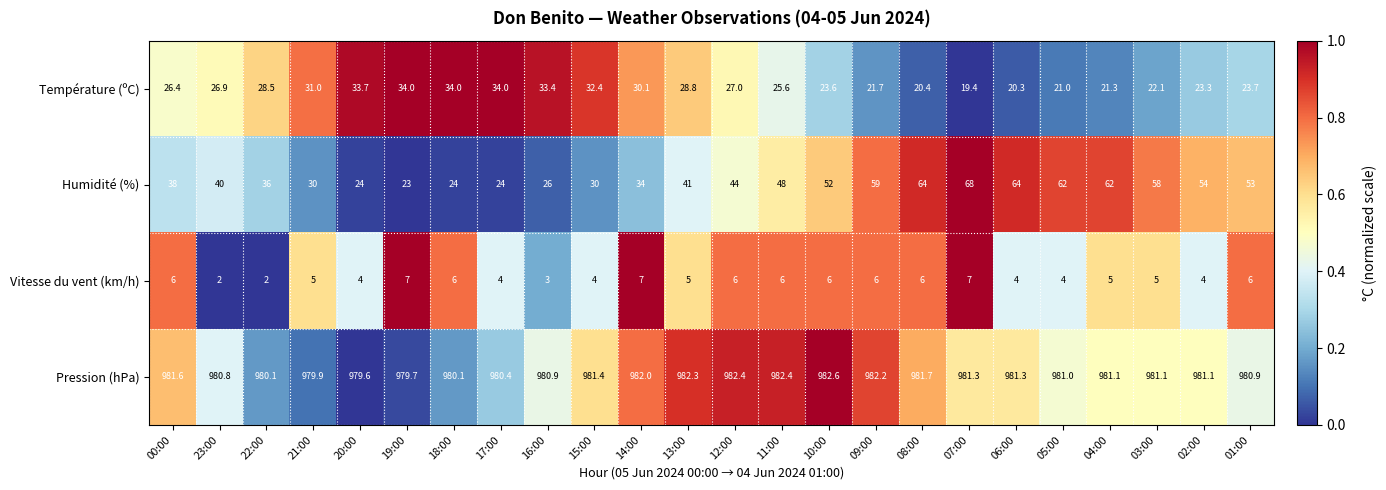

Which series has the largest total across all categories?

Pression (hPa)